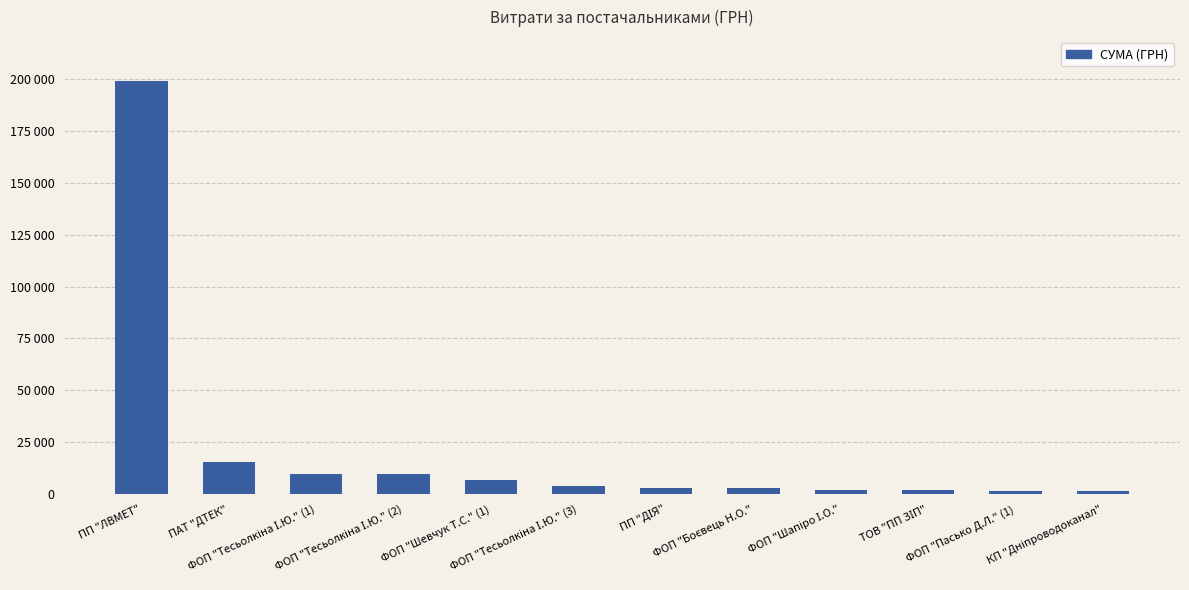

Rank the categories by value from highest to lowest.

ПП "ЛВМЕТ", ПАТ "ДТЕК", ФОП "Тесьолкіна І.Ю." (1), ФОП "Тесьолкіна І.Ю." (2), ФОП "Шевчук Т.С." (1), ФОП "Тесьолкіна І.Ю." (3), ПП "ДІЯ", ФОП "Боєвець Н.О.", ФОП "Шапіро І.О.", ТОВ "ПП ЗІП", ФОП "Пасько Д.Л." (1), КП "Дніпроводоканал"